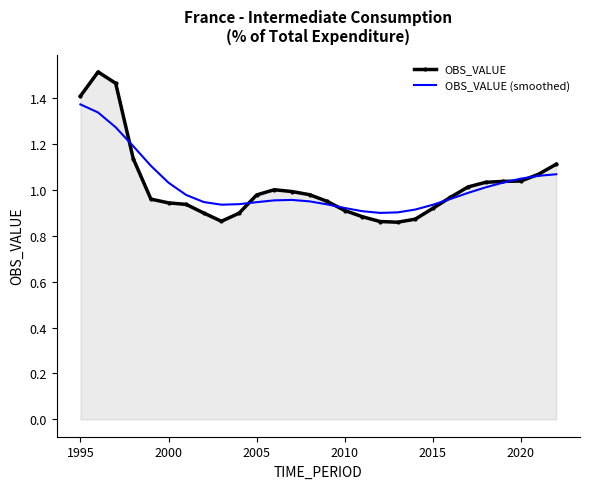

List the series in order of their peak value, lowest first.

OBS_VALUE (smoothed), OBS_VALUE